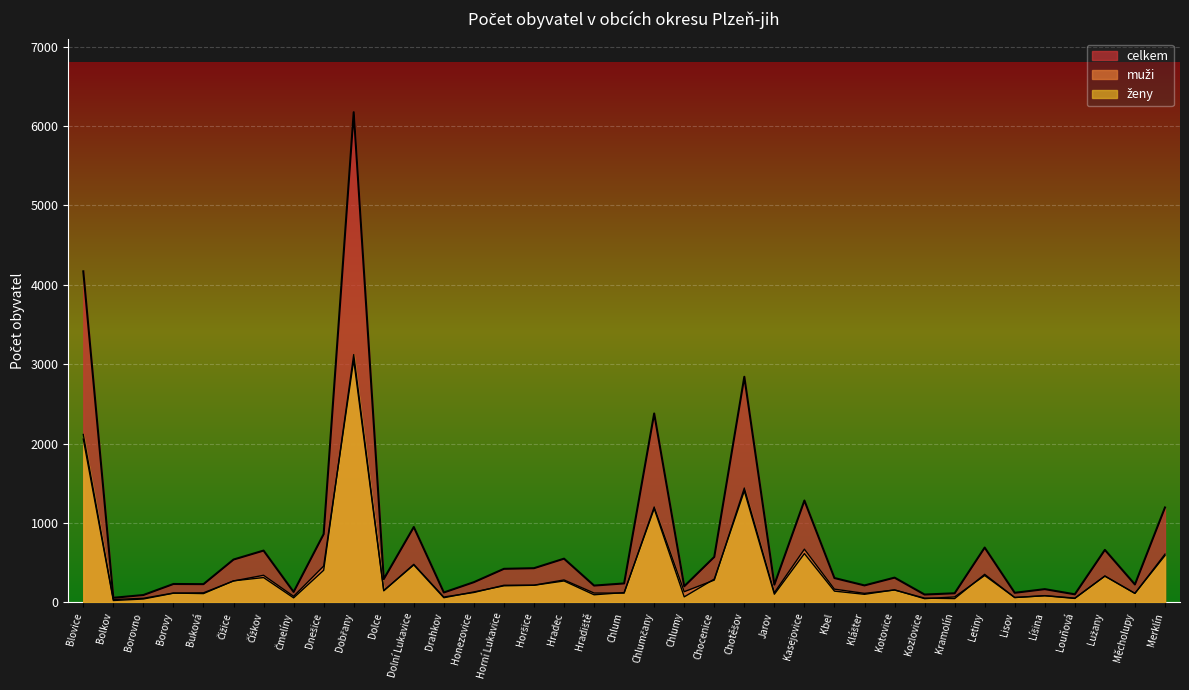

Between Drahkov and Hradec, which series saw the biggest shift?

celkem